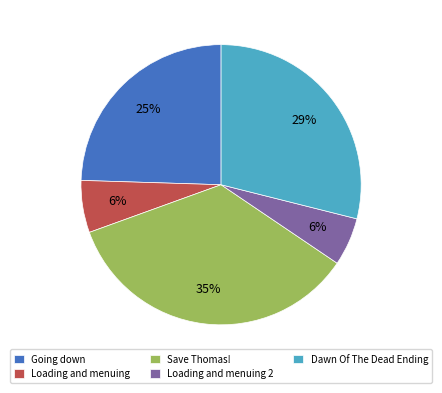

Approximately how many times larger is the value at Loading and menuing 2 compared to Going down?

0.2